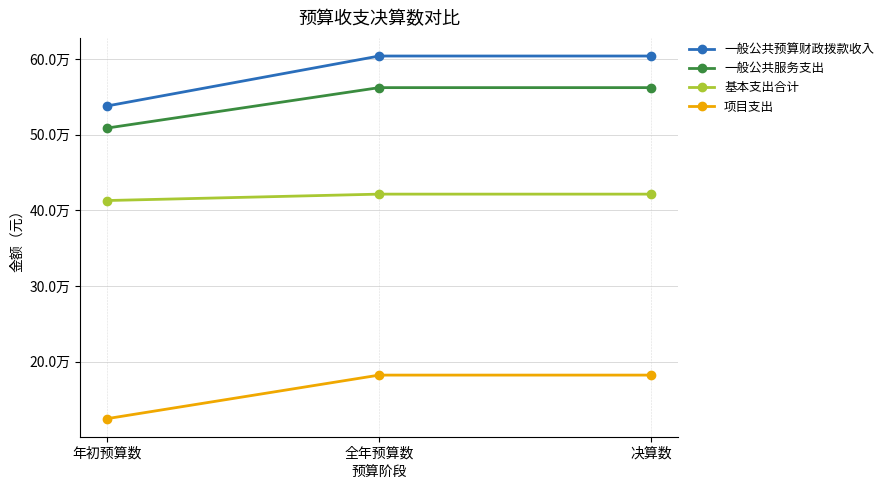

Which series has the largest total across all categories?

一般公共预算财政拨款收入